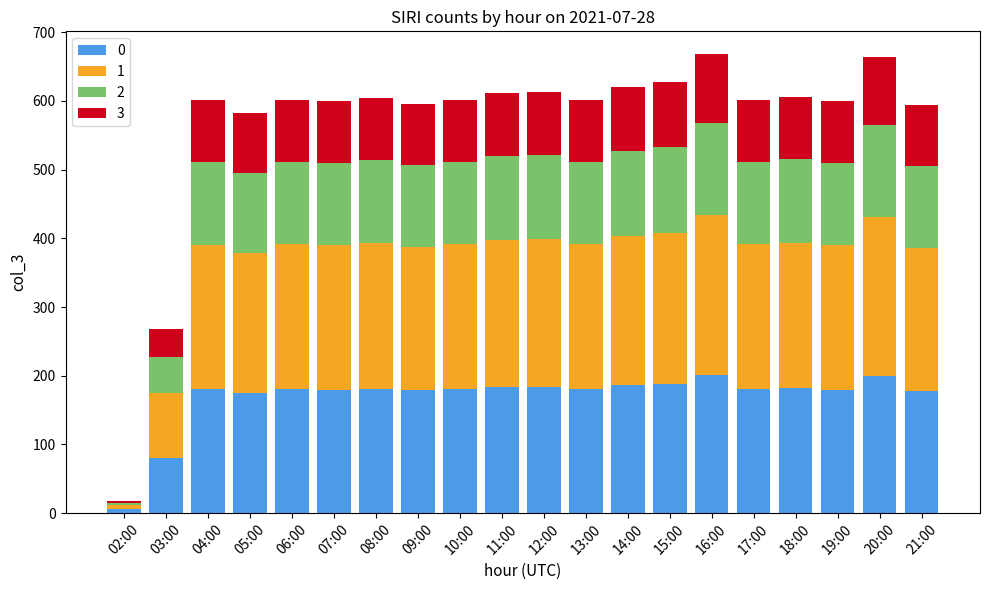

What is the difference between the maximum and minimum values in the 0 series?

195.0